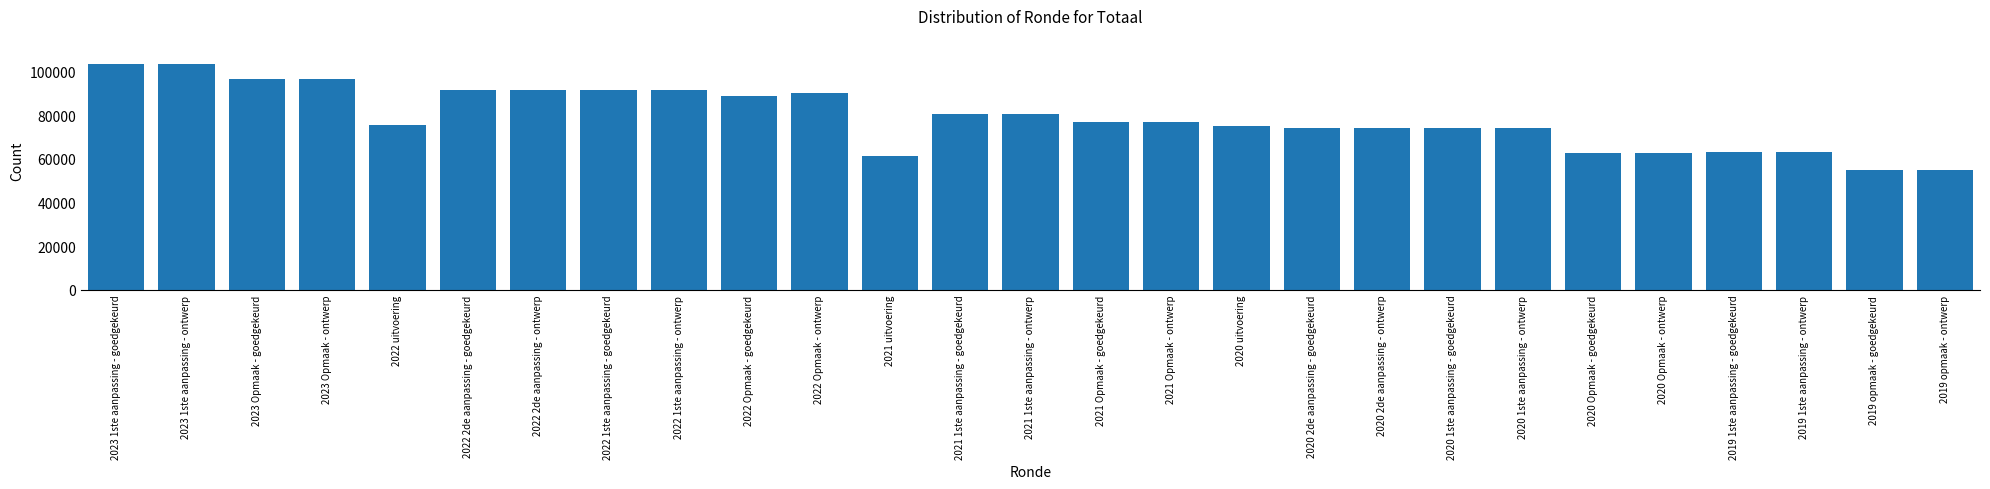

What is the label of the 8th bar from the left?

2022 1ste aanpassing - goedgekeurd